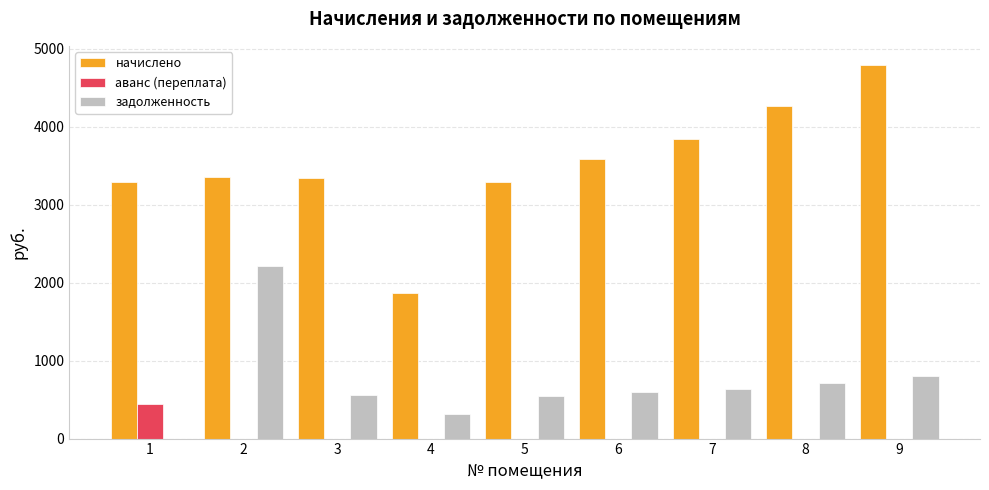

True or false: начислено has a value of 1604.5 at 7.

False